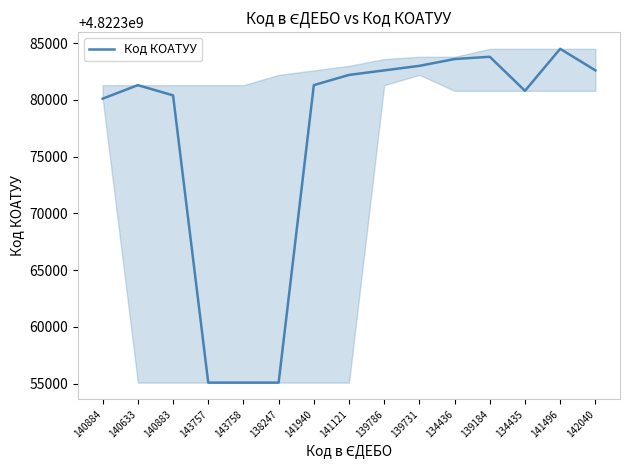

What is the minimum value shown in the chart?

4822355100